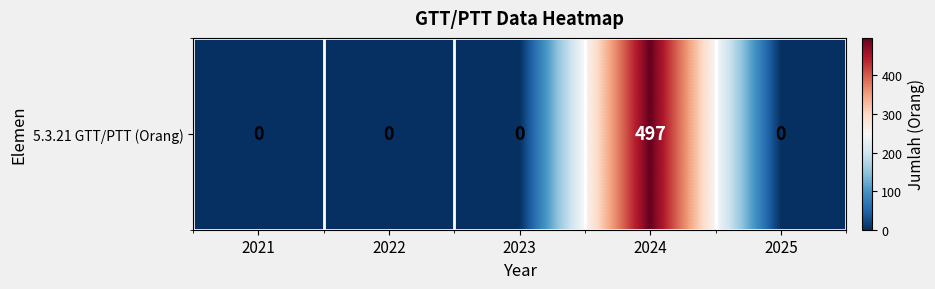

List the labels in order of value, largest first.

2024, 2021, 2022, 2023, 2025